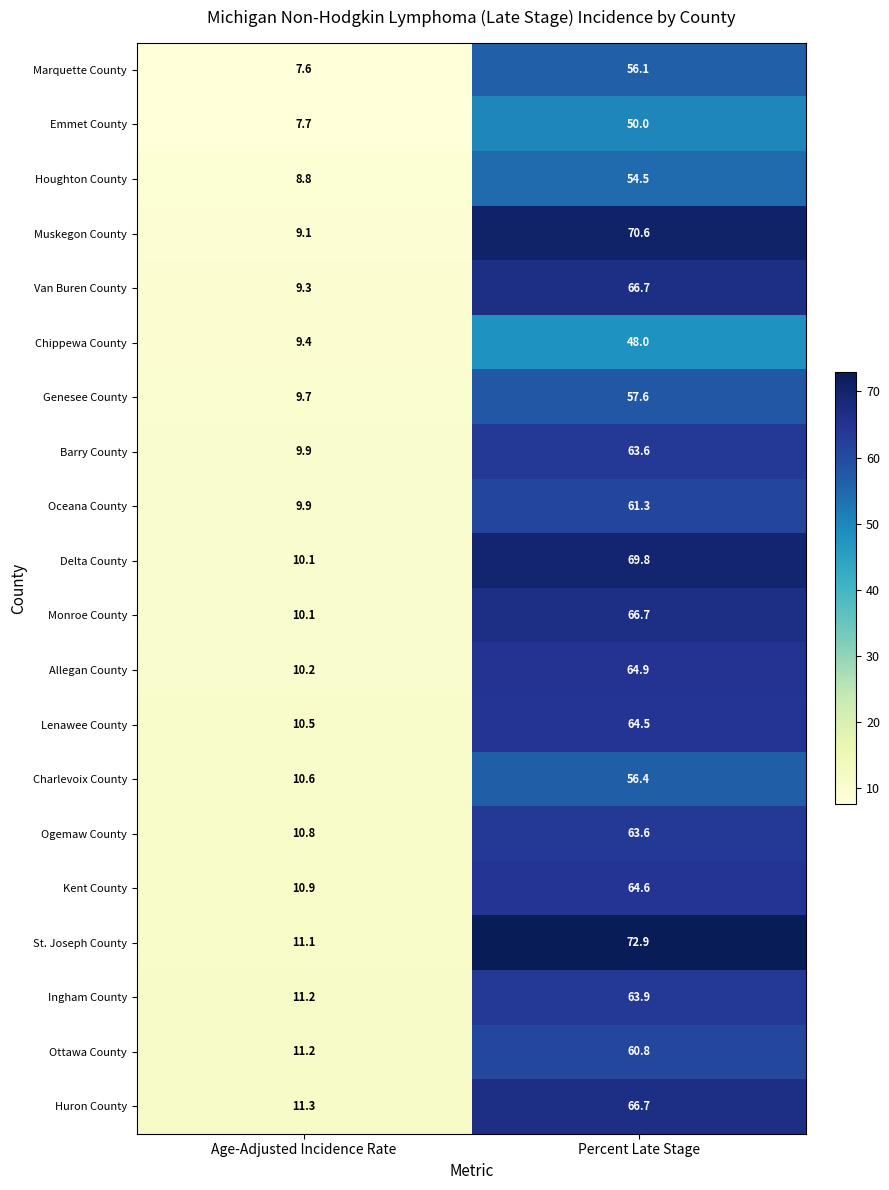

Rank the categories by Genesee County value from highest to lowest.

Percent Late Stage, Age-Adjusted Incidence Rate